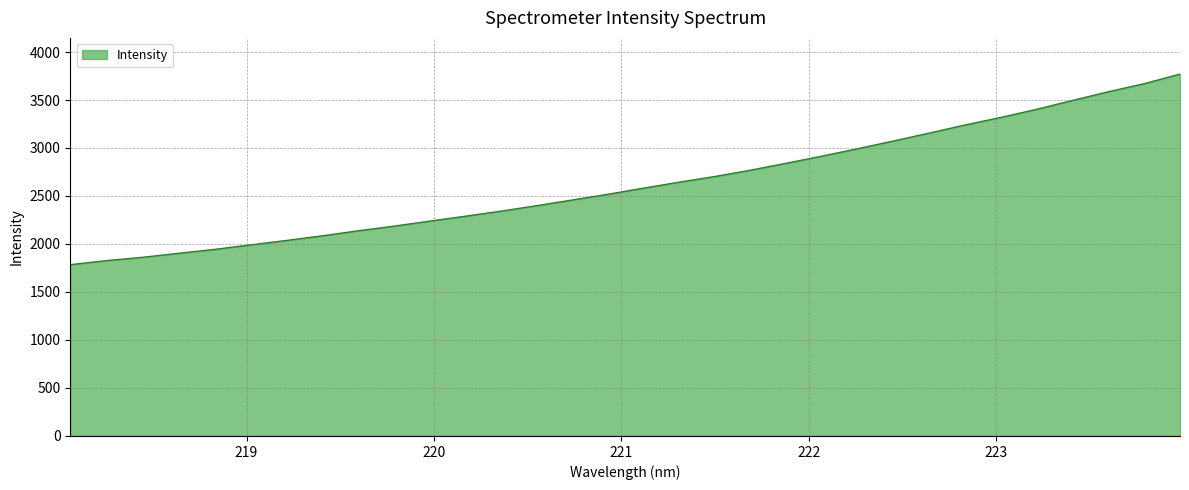

What is the maximum value shown in the chart?

3770.1